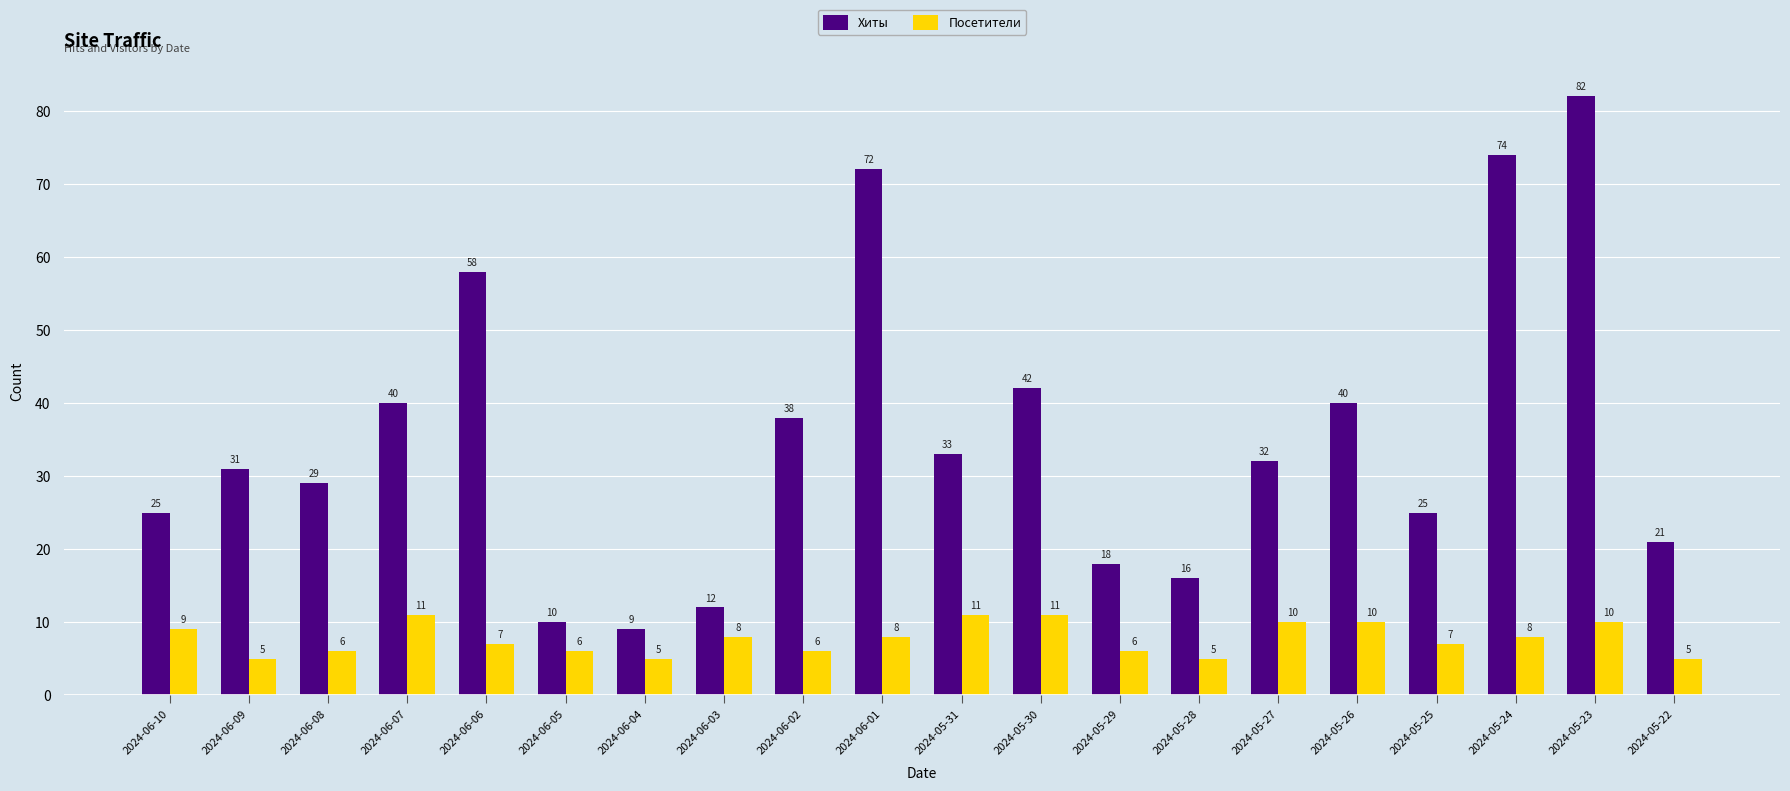

Reading right to left, transcribe all the data shown in this chart.

Хиты: 2024-05-22=21	2024-05-23=82	2024-05-24=74	2024-05-25=25	2024-05-26=40	2024-05-27=32	2024-05-28=16	2024-05-29=18	2024-05-30=42	2024-05-31=33	2024-06-01=72	2024-06-02=38	2024-06-03=12	2024-06-04=9	2024-06-05=10	2024-06-06=58	2024-06-07=40	2024-06-08=29	2024-06-09=31	2024-06-10=25
Посетители: 2024-05-22=5	2024-05-23=10	2024-05-24=8	2024-05-25=7	2024-05-26=10	2024-05-27=10	2024-05-28=5	2024-05-29=6	2024-05-30=11	2024-05-31=11	2024-06-01=8	2024-06-02=6	2024-06-03=8	2024-06-04=5	2024-06-05=6	2024-06-06=7	2024-06-07=11	2024-06-08=6	2024-06-09=5	2024-06-10=9